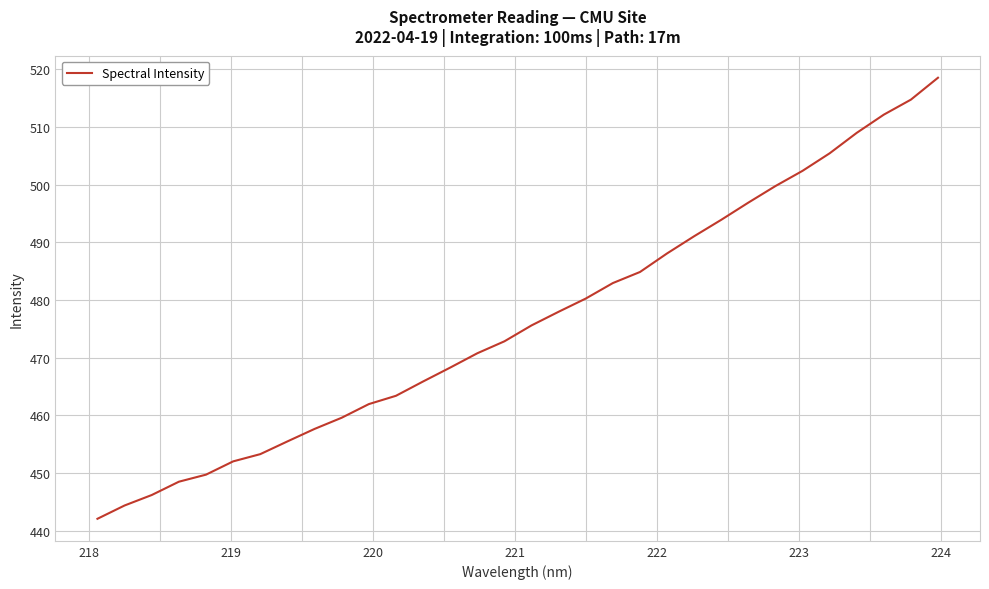

What is the difference between the maximum and minimum values?

76.4